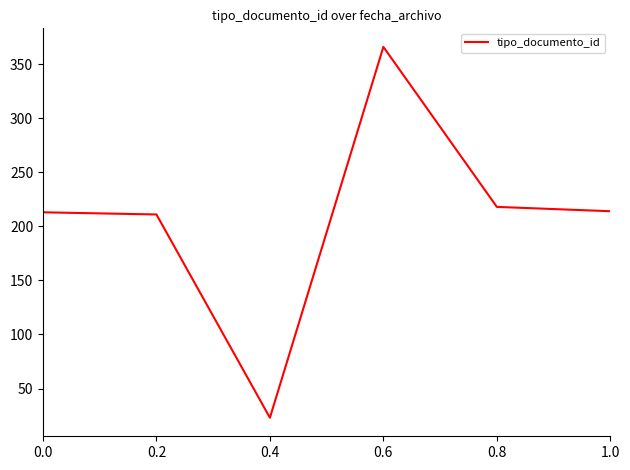

What is the difference between the values at 0.0 and 0.4?

190